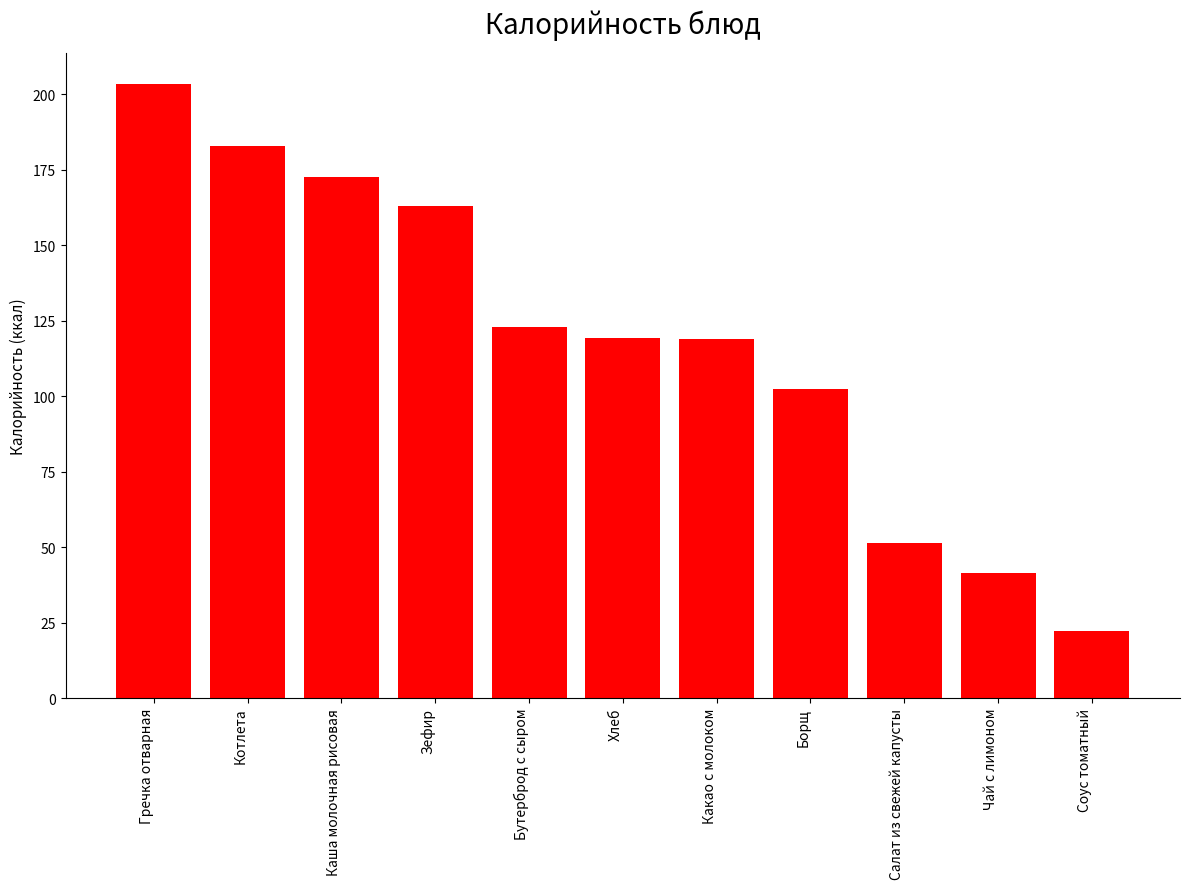

Which category has the lowest value across all series?

Соус томатный